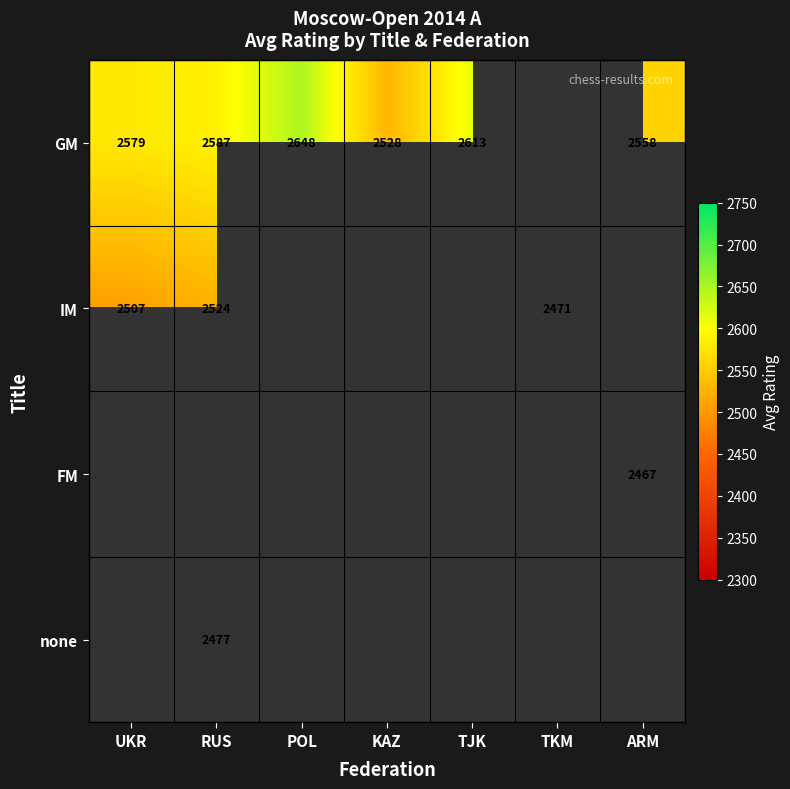

Which has a higher value, TKM or UKR?

UKR